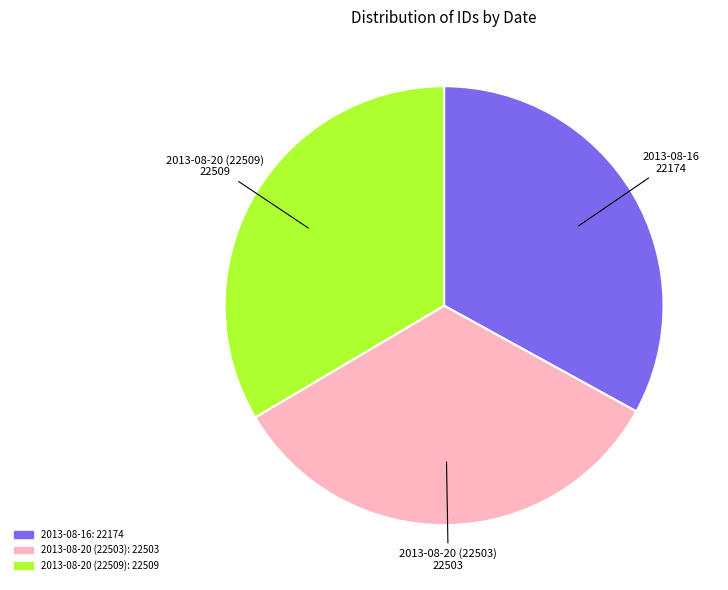

Is the sum of 2013-08-20 (22509) and 2013-08-20 (22503) greater than half?

Yes